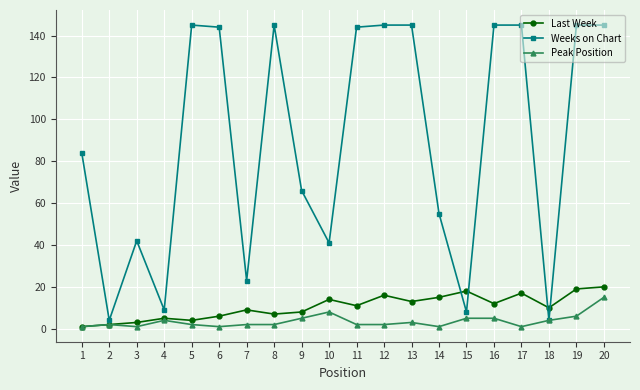

What is the greatest value displayed?

145